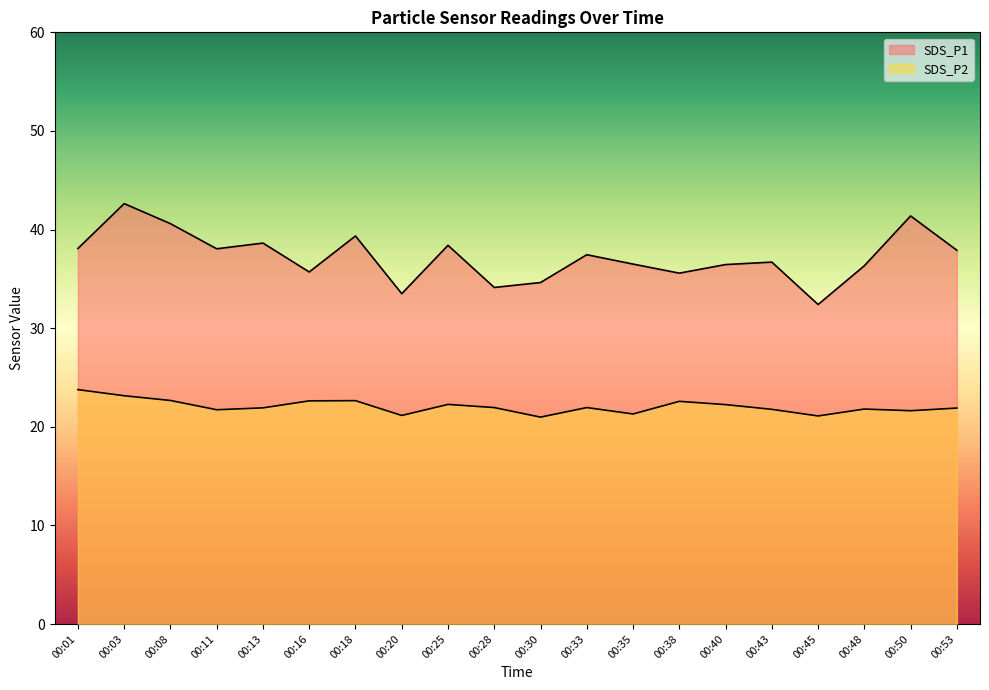

True or false: SDS_P2 has a value of 36.2 at 00:30.

False